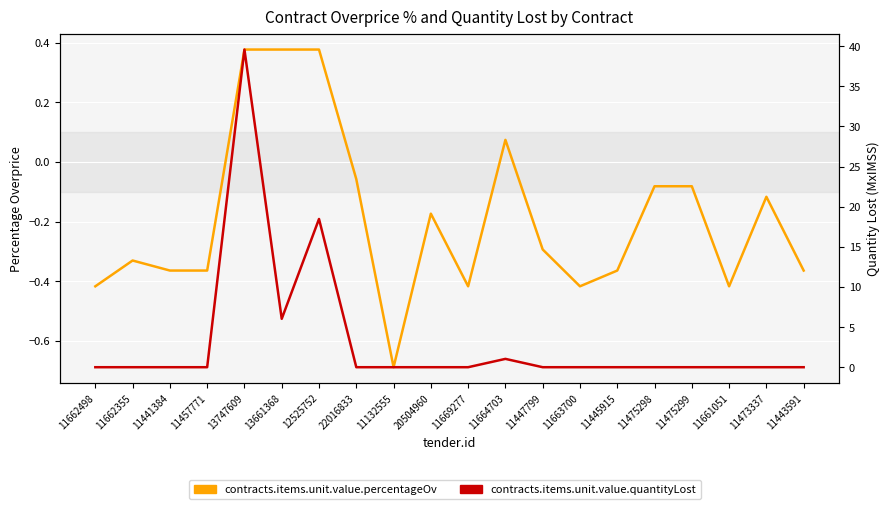

What is the greatest value displayed?

39.6